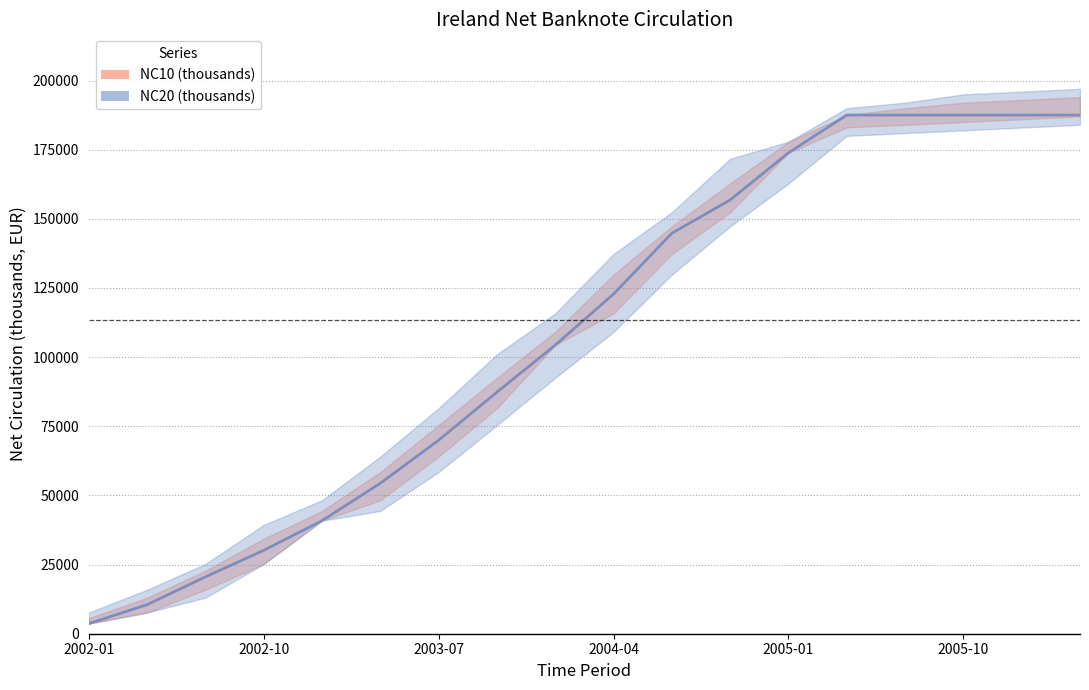

How many data points in NC10 (thousands) are less than 122804?

9